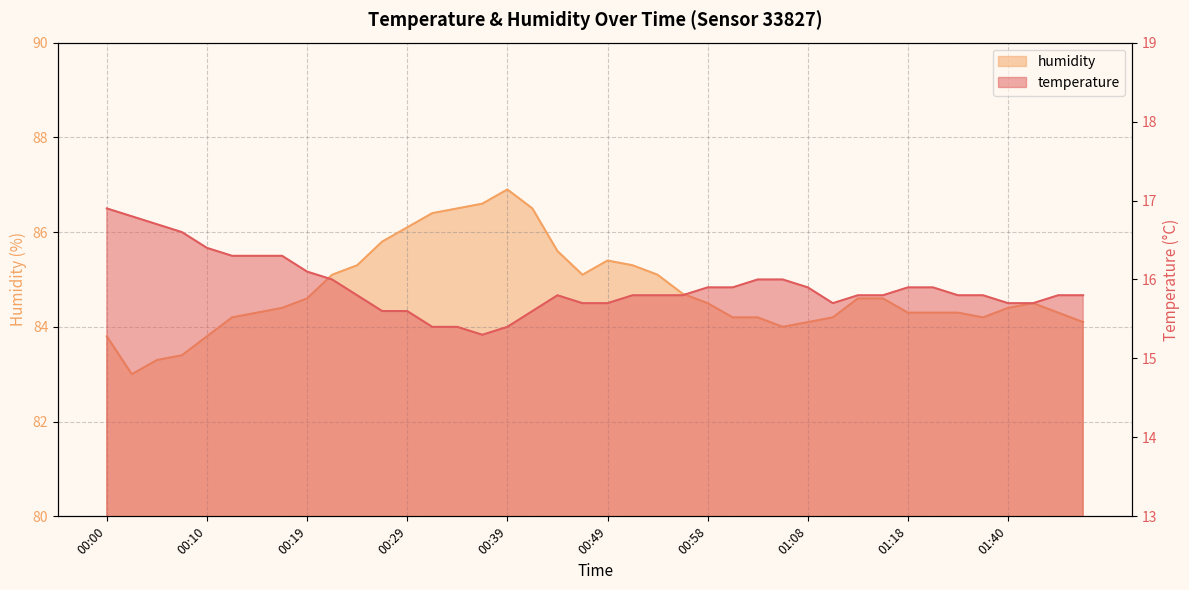

True or false: humidity and temperature cross at least once.

False